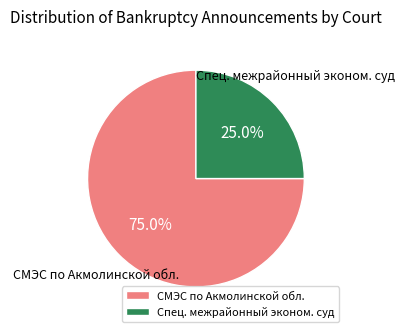

Is there any slice that represents more than half of the pie?

Yes